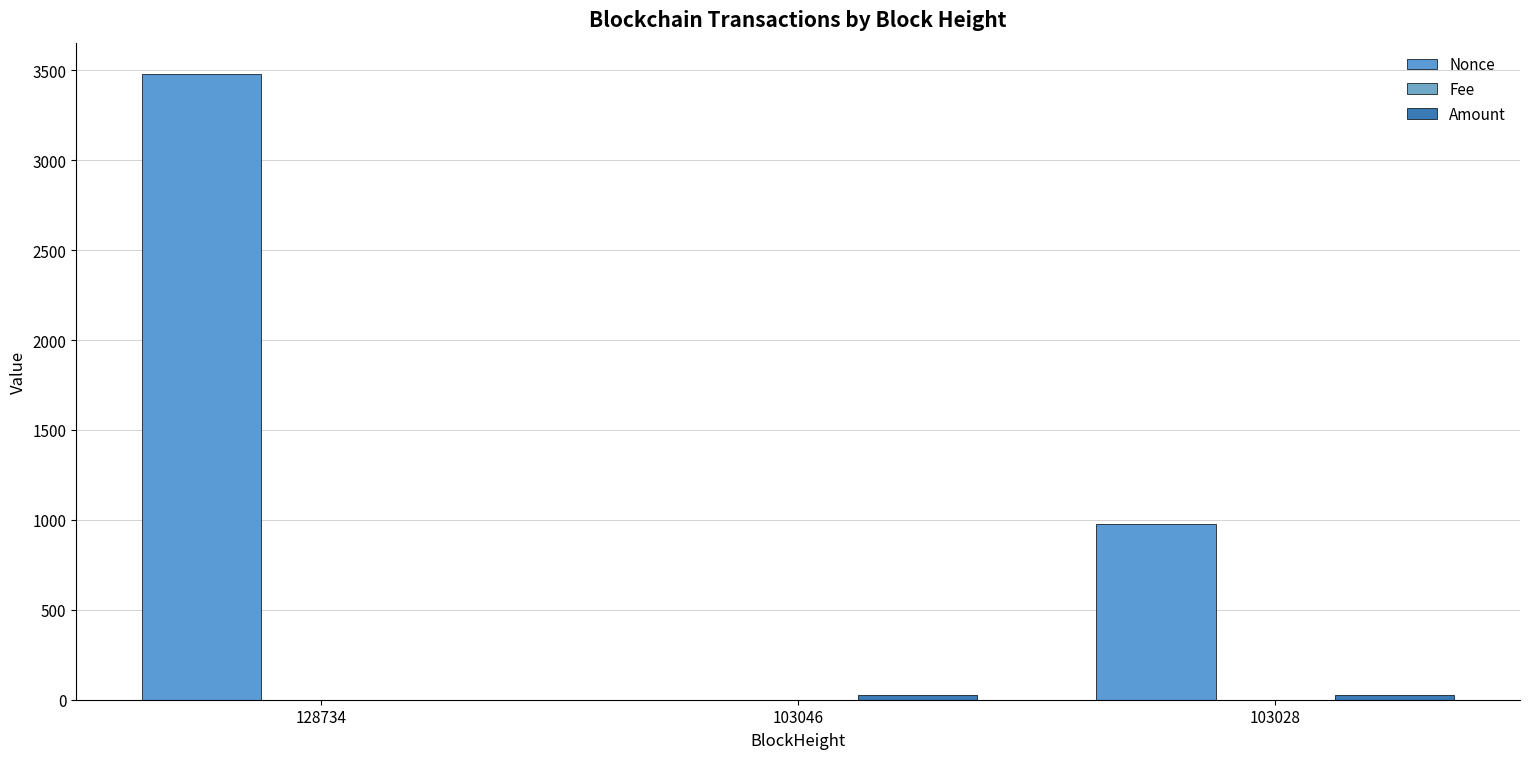

Which series has the largest range (max minus min)?

Nonce